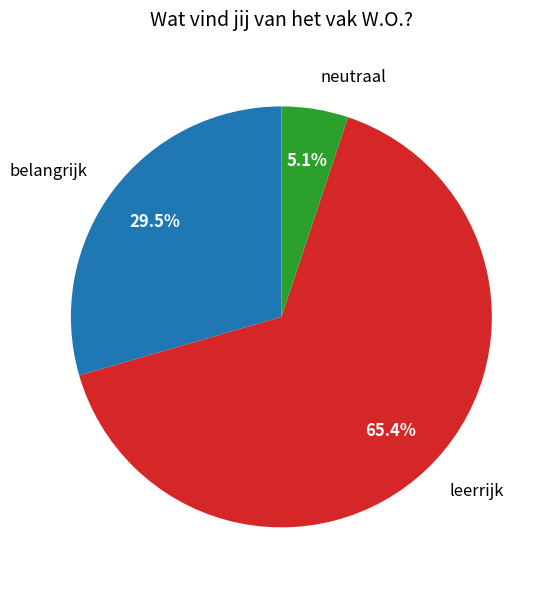

To the nearest percent, what is the difference between the largest and smallest slice percentages?

60%